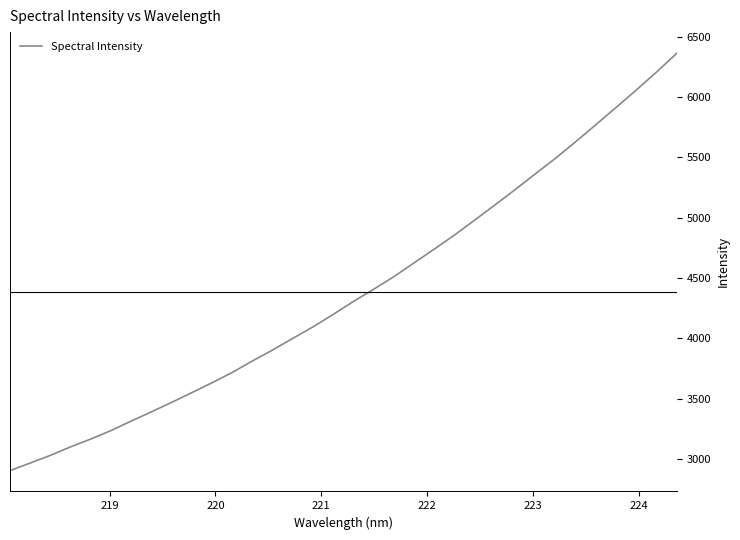

How many lines are shown in the chart?

1